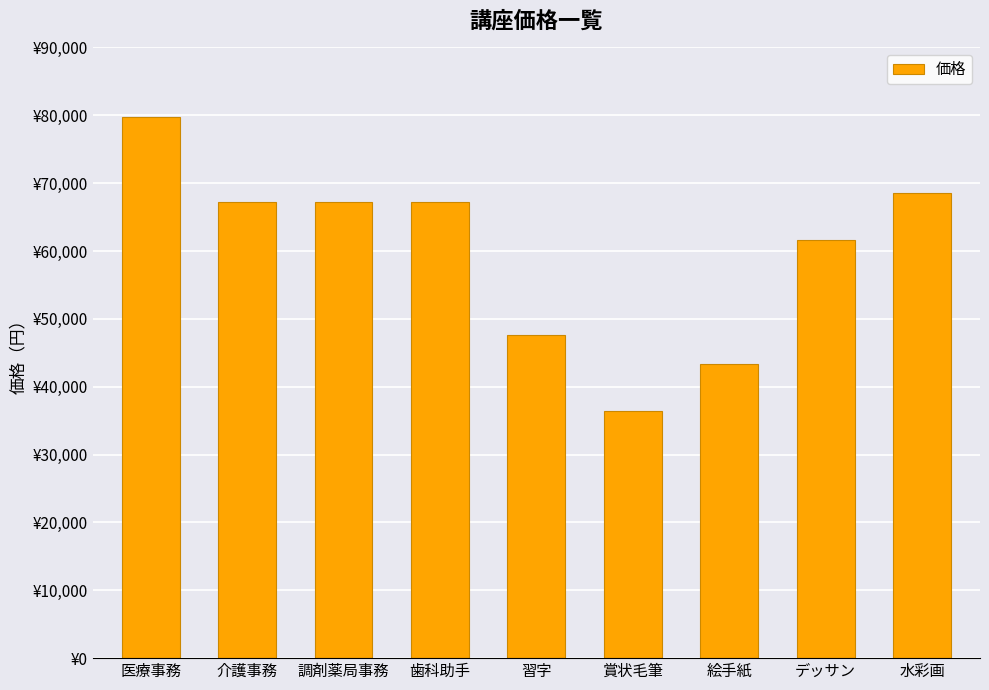

Are the bars horizontal?

No